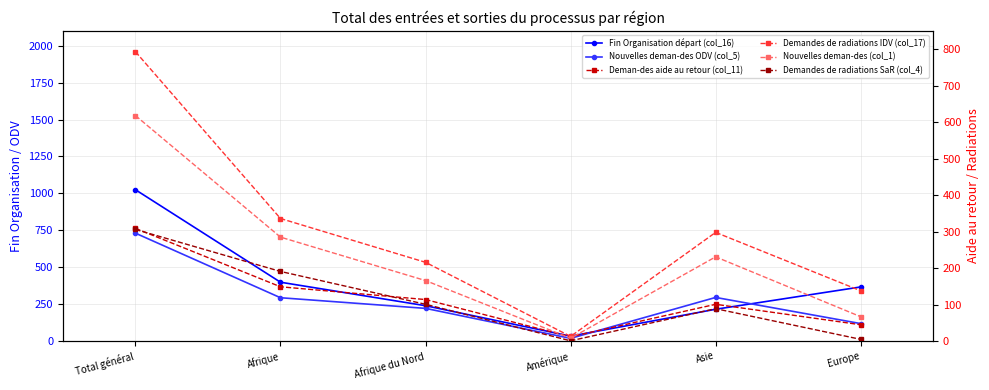

Which series has the largest total across all categories?

Fin Organisation départ (col_16)